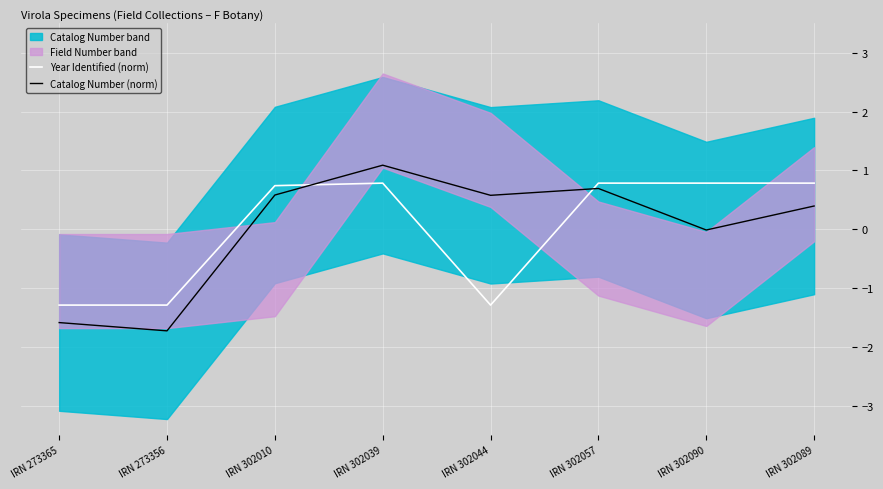

What is the approximate value of Year Identified (norm) at IRN 302010?

0.7